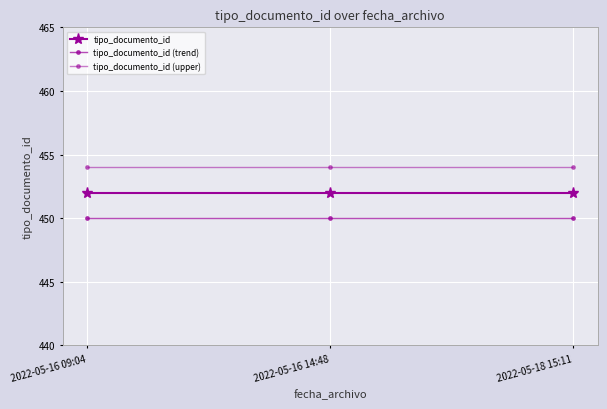

Is the value of tipo_documento_id (upper) at 2022-05-18 15:11 greater than the value of tipo_documento_id at 2022-05-16 09:04?

Yes